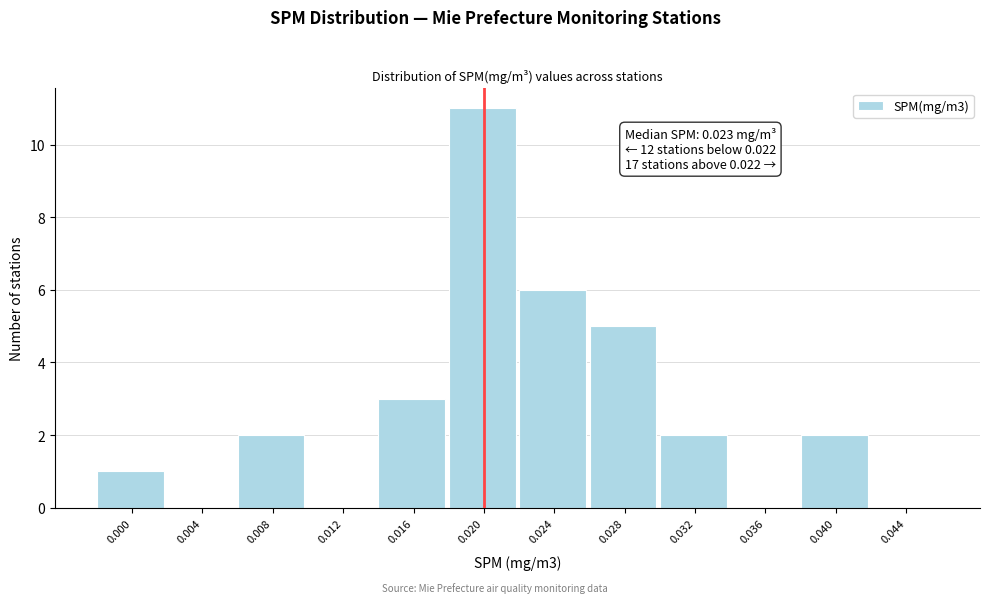

Reading left to right, what are all the values shown in this chart?

0.000=1	0.004=0	0.008=2	0.012=0	0.016=3	0.020=11	0.024=6	0.028=5	0.032=2	0.036=0	0.040=2	0.044=0